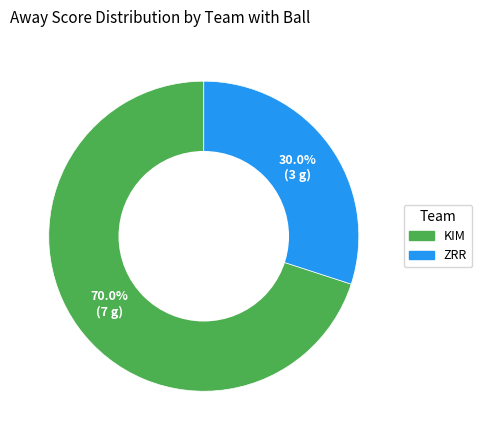

Approximately how many times larger is the value at KIM compared to ZRR?

2.3